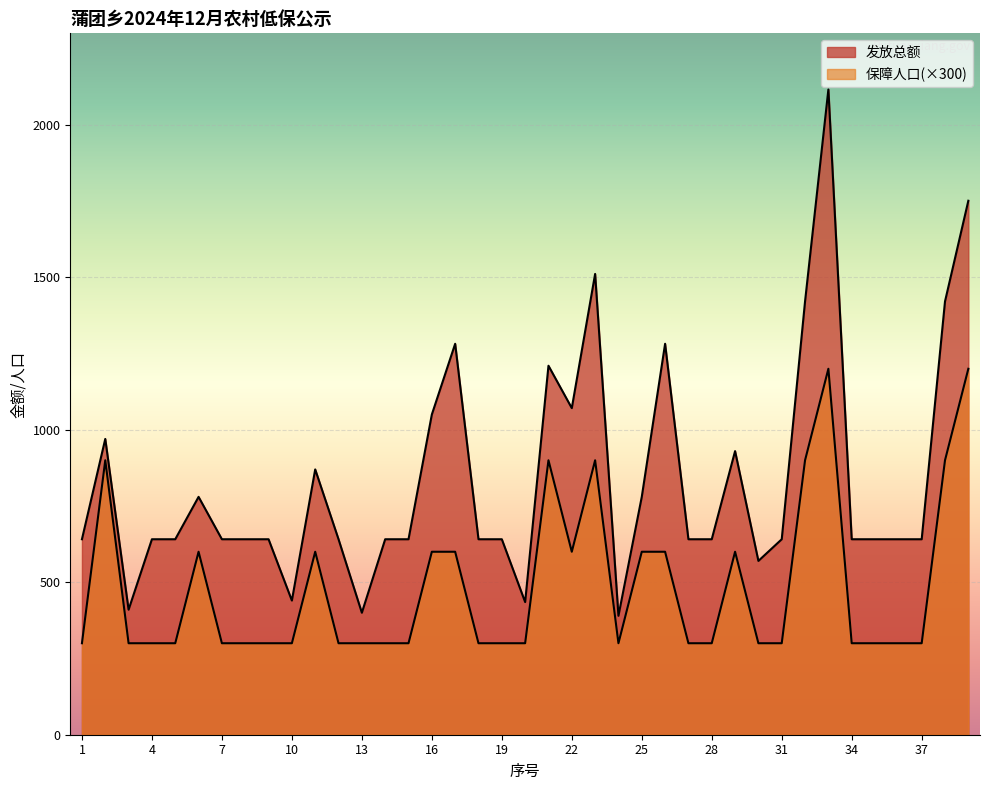

List the series in order of their peak value, lowest first.

保障人口, 发放总额